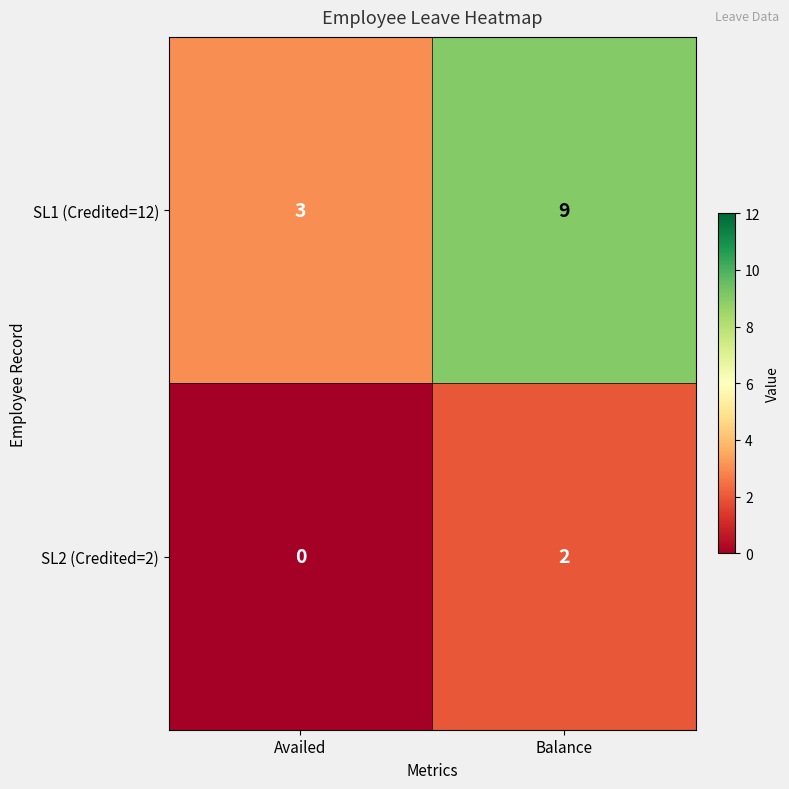

Where is SL2 (Credited=2) nearest to the value 1?

Availed